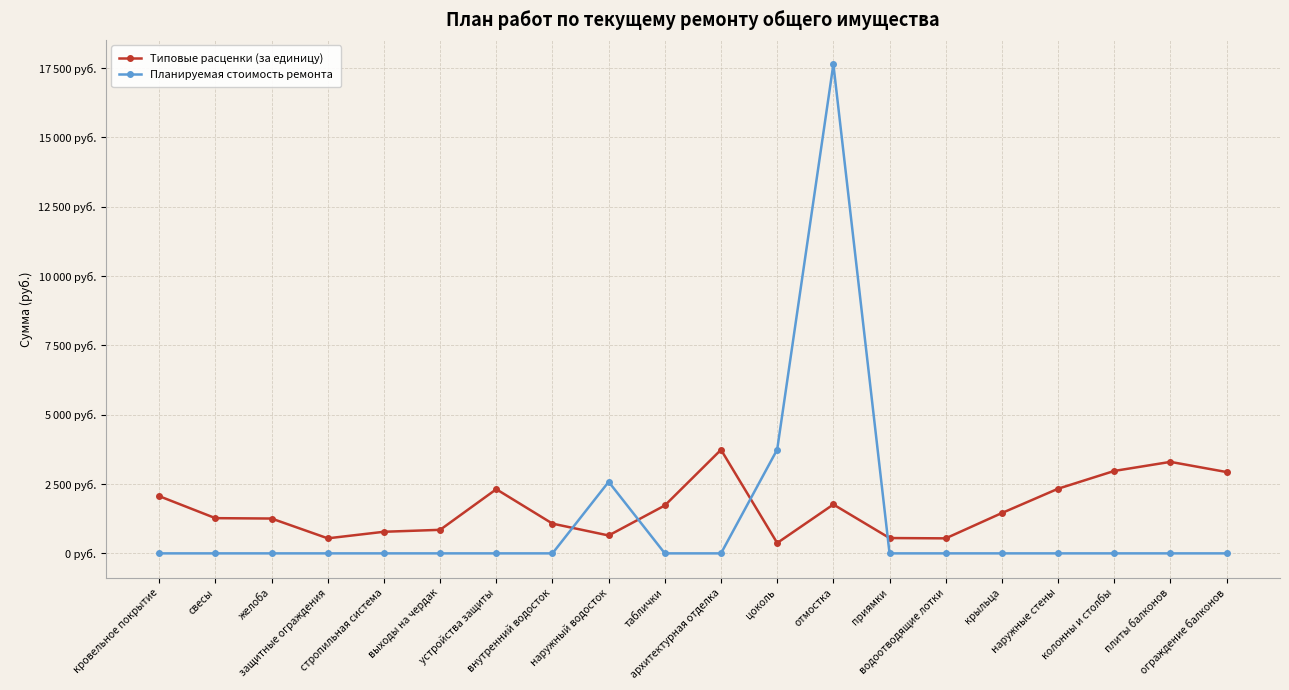

What is the average value of the Типовые расценки (за единицу) series?

1623.6